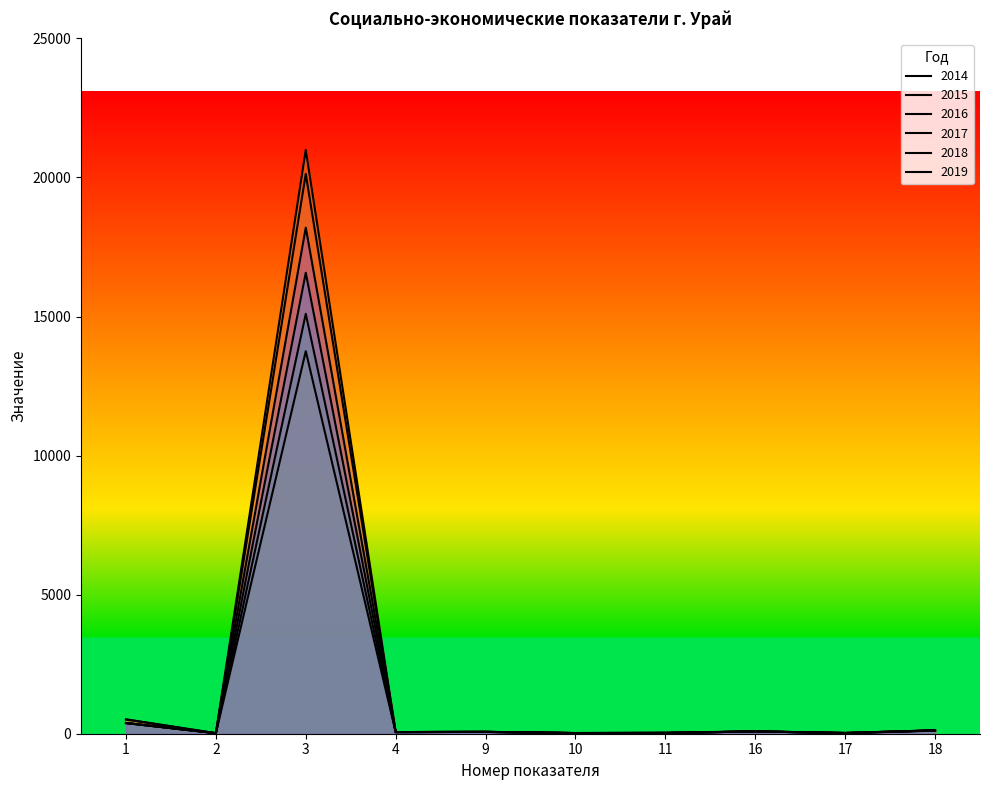

True or false: 2019 and 2016 intersect in this chart.

True